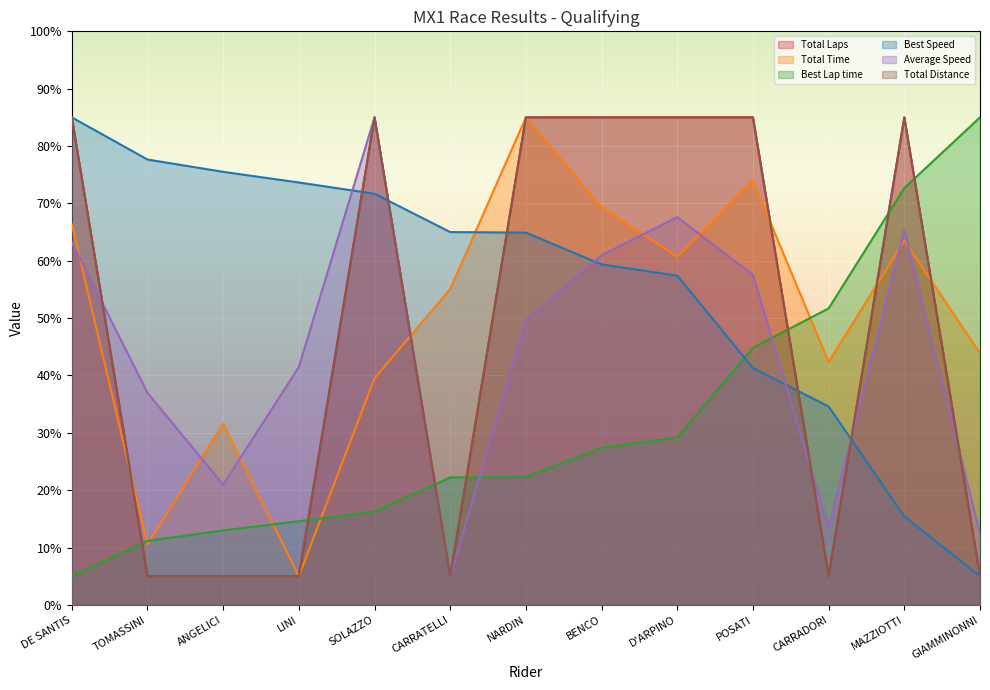

At SOLAZZO, list the series in order from largest to smallest.

Total Laps, Average Speed, Total Distance, Best Speed, Total Time, Best Lap time